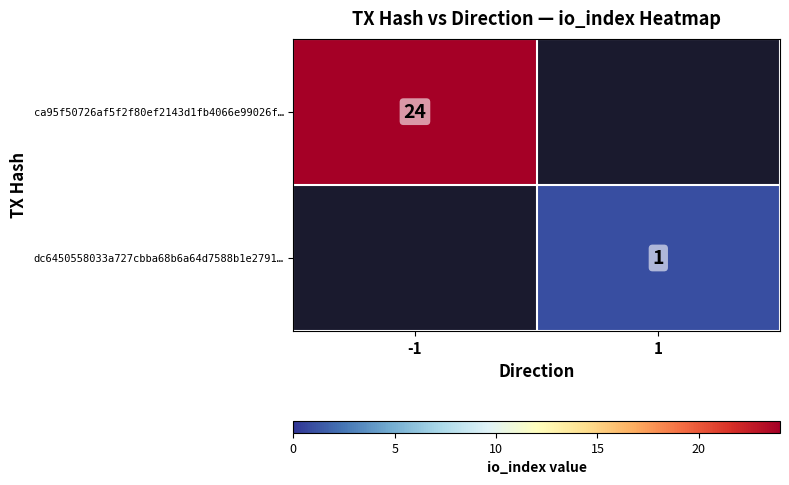

The ca95f50726af5f2f80ef2143d1fb4066e99026f… series shows 12 at -1. True or false?

False